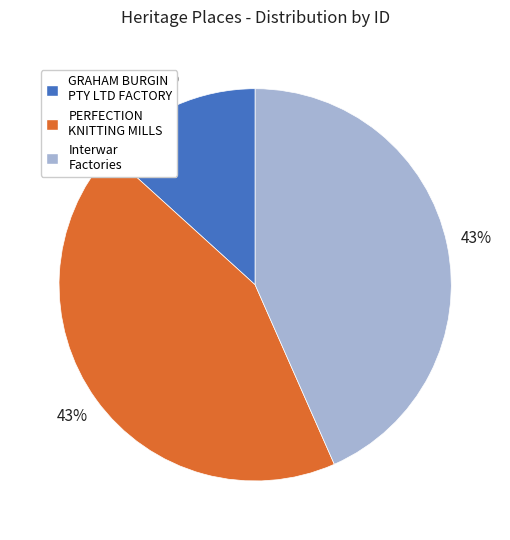

Is there a majority slice in this chart?

No